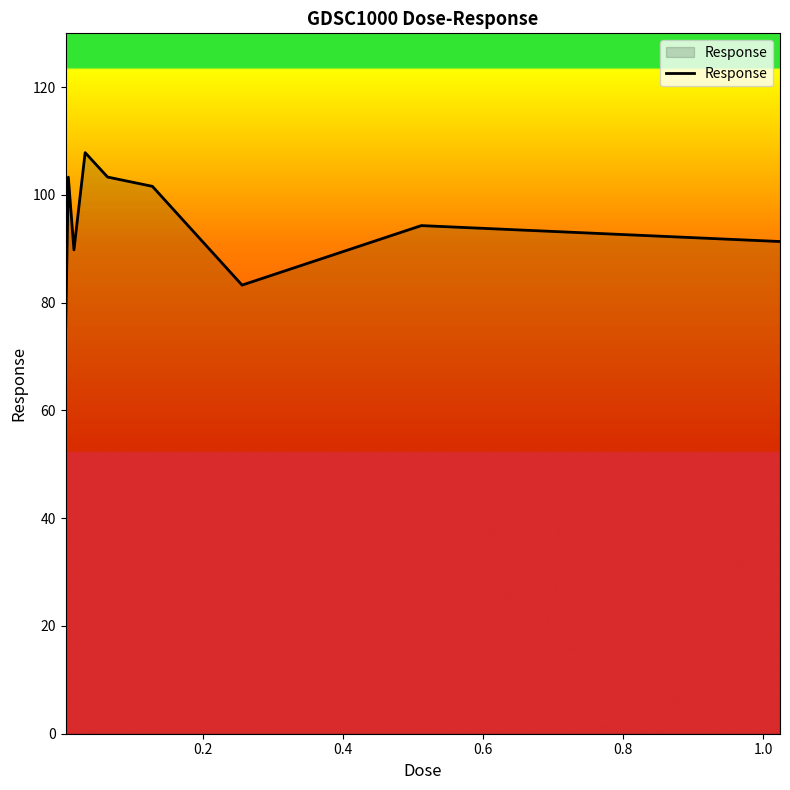

What is the greatest value displayed?

107.9